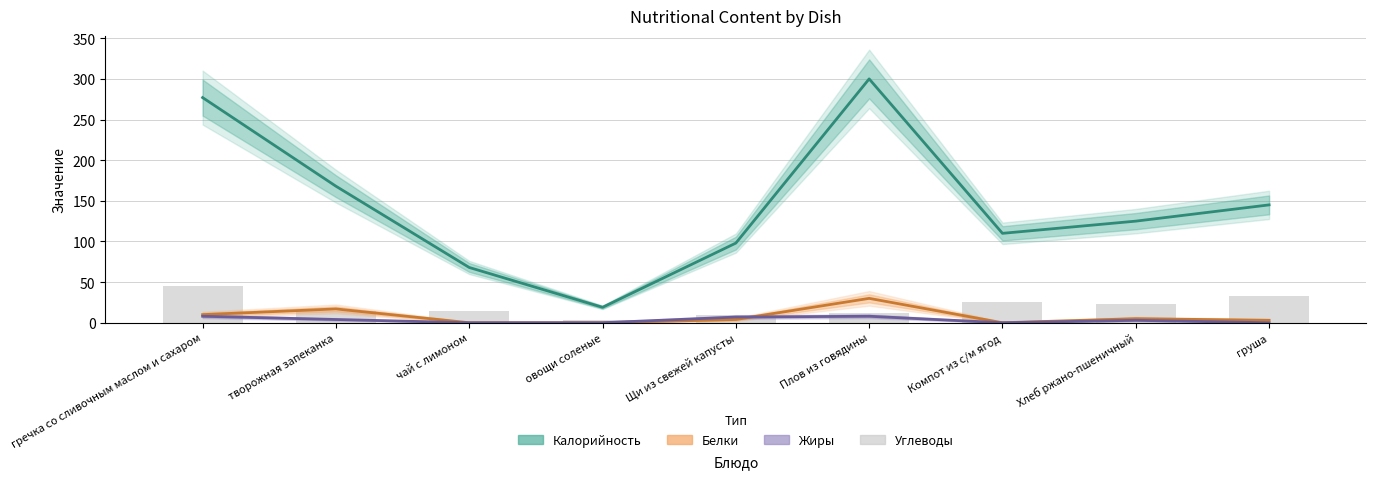

List the labels in order of Белки value, smallest first.

чай с лимоном, овощи соленые, Компот из с/м ягод, груша, Щи из свежей капусты, Хлеб ржано-пшеничный, гречка со сливочным маслом и сахаром, творожная запеканка, Плов из говядины